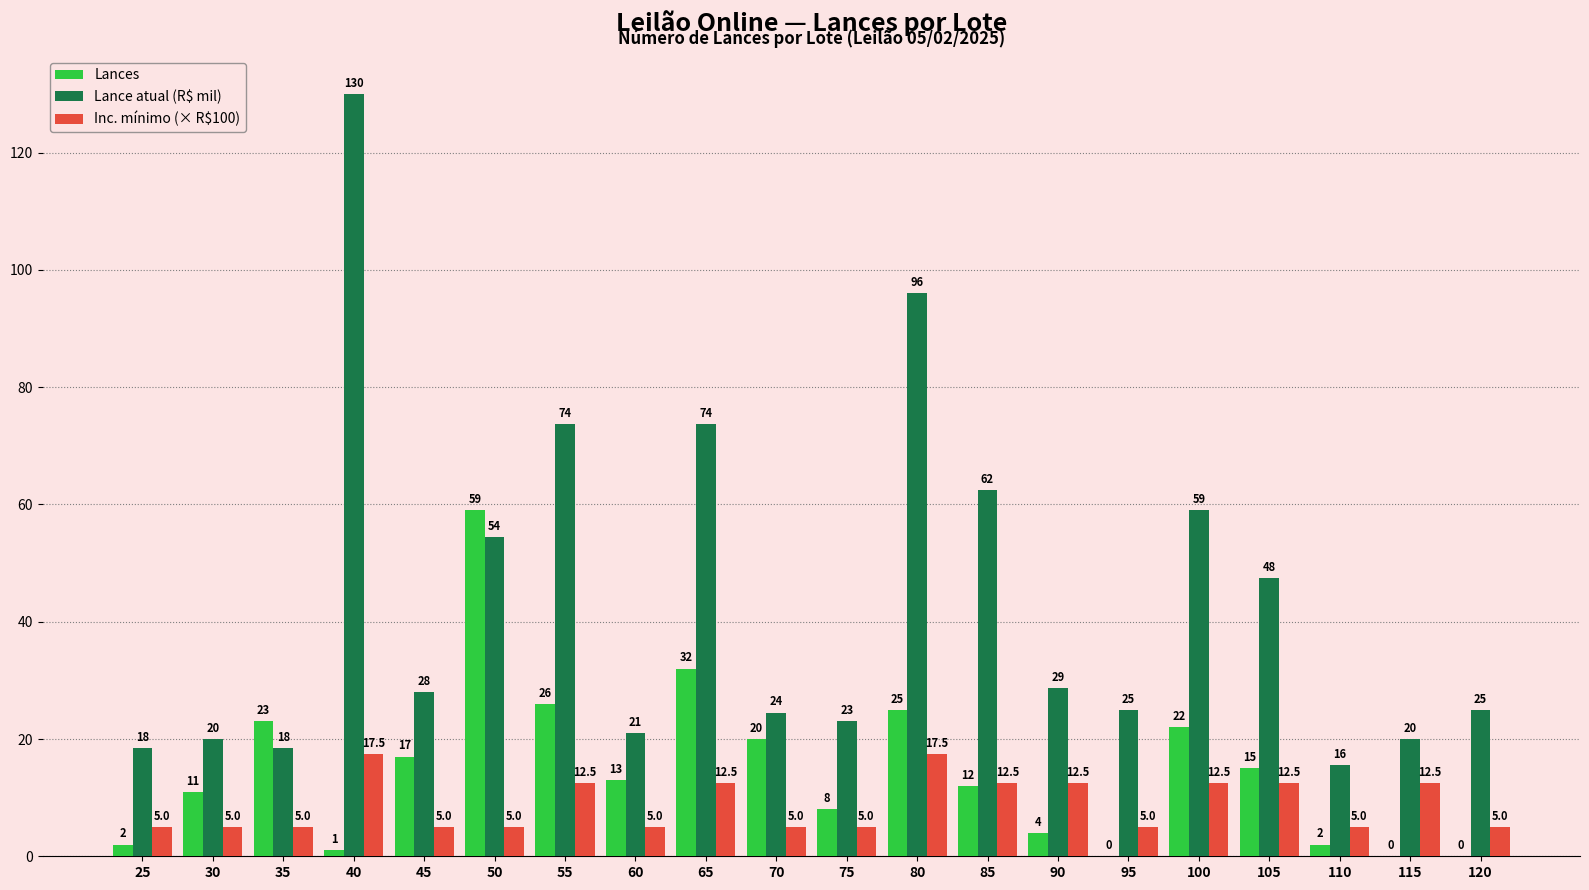

At which category does the chart reach its peak across all series?

40